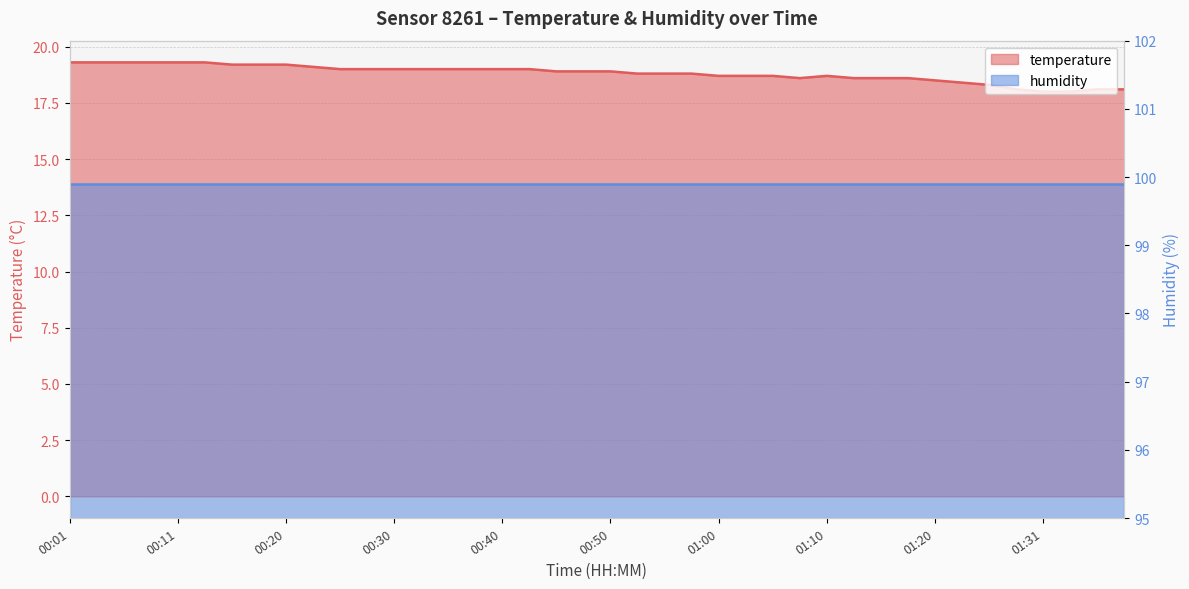

What is the label of the 5th point from the left?

00:11